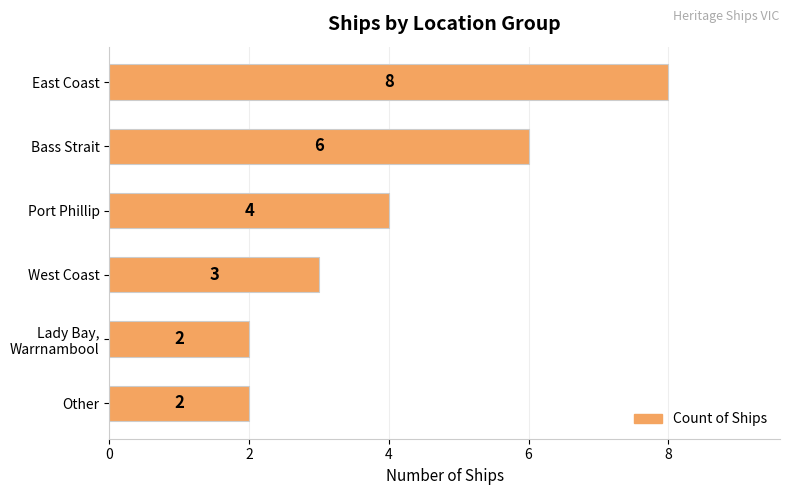

How many distinct data groups are displayed?

1